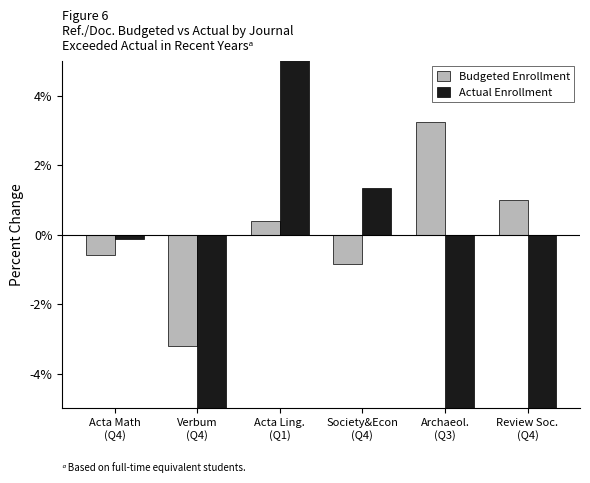

Rank the series at Archaeol.
(Q3) from highest to lowest value.

Budgeted Enrollment, Actual Enrollment